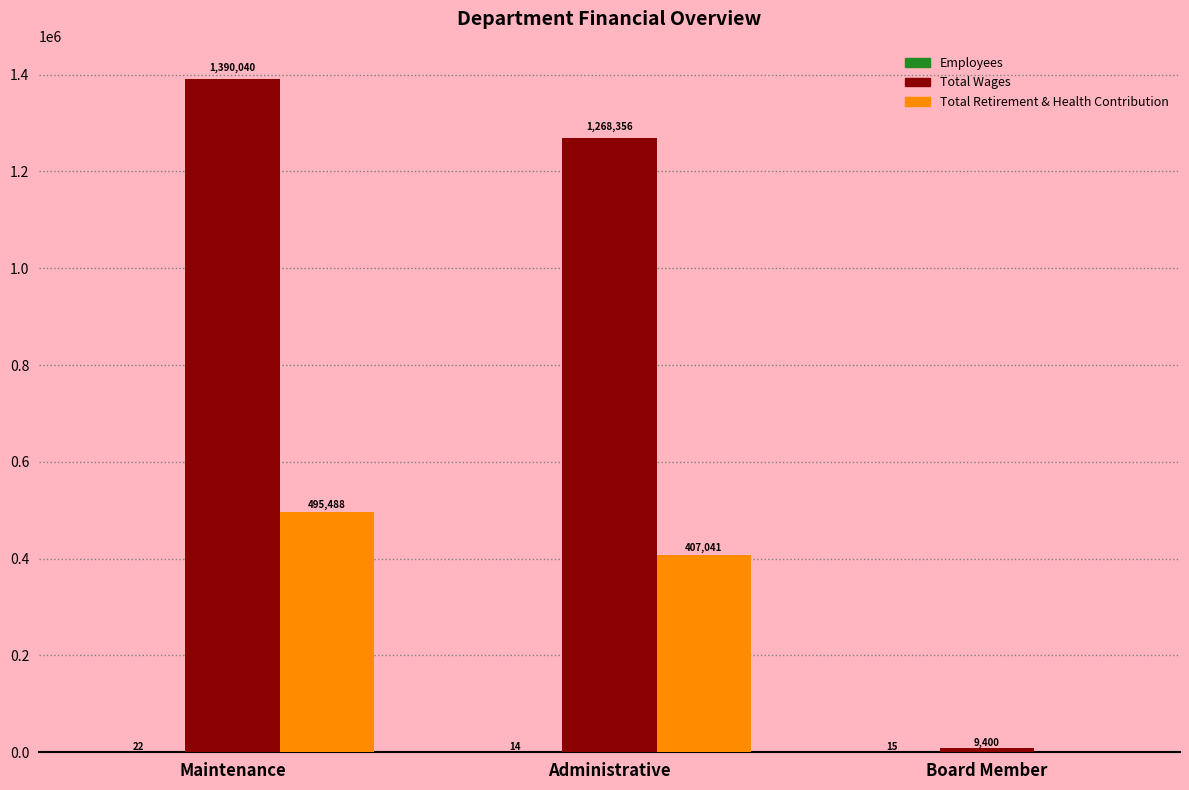

The Total Wages series shows 782851 at Administrative. True or false?

False